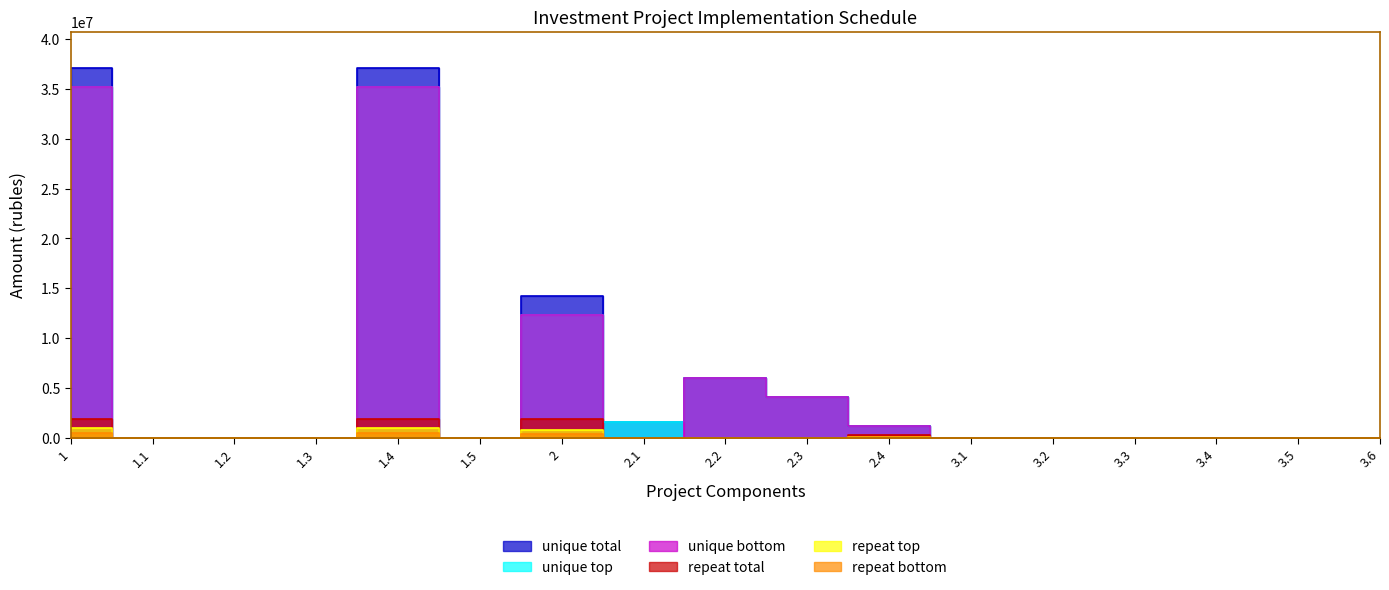

How many distinct data groups are displayed?

6